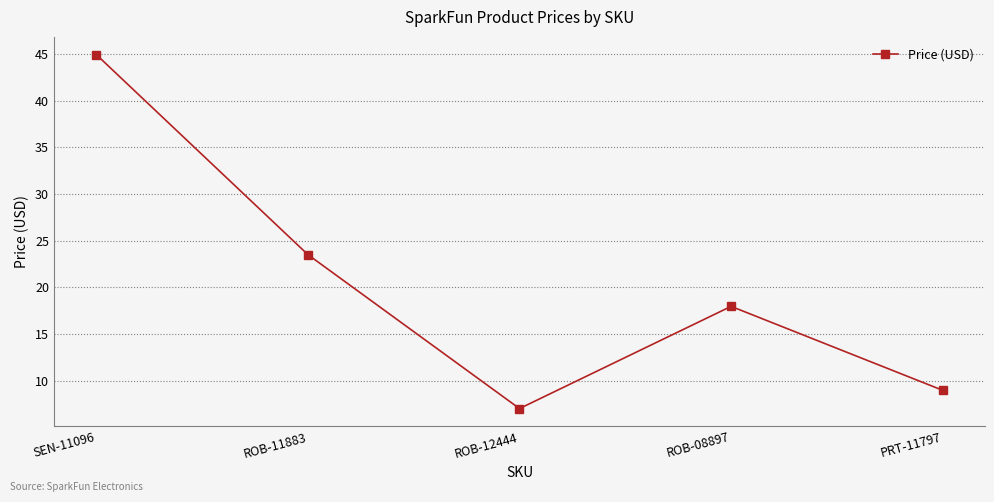

Is it true that the value at ROB-12444 is 4.4?

False